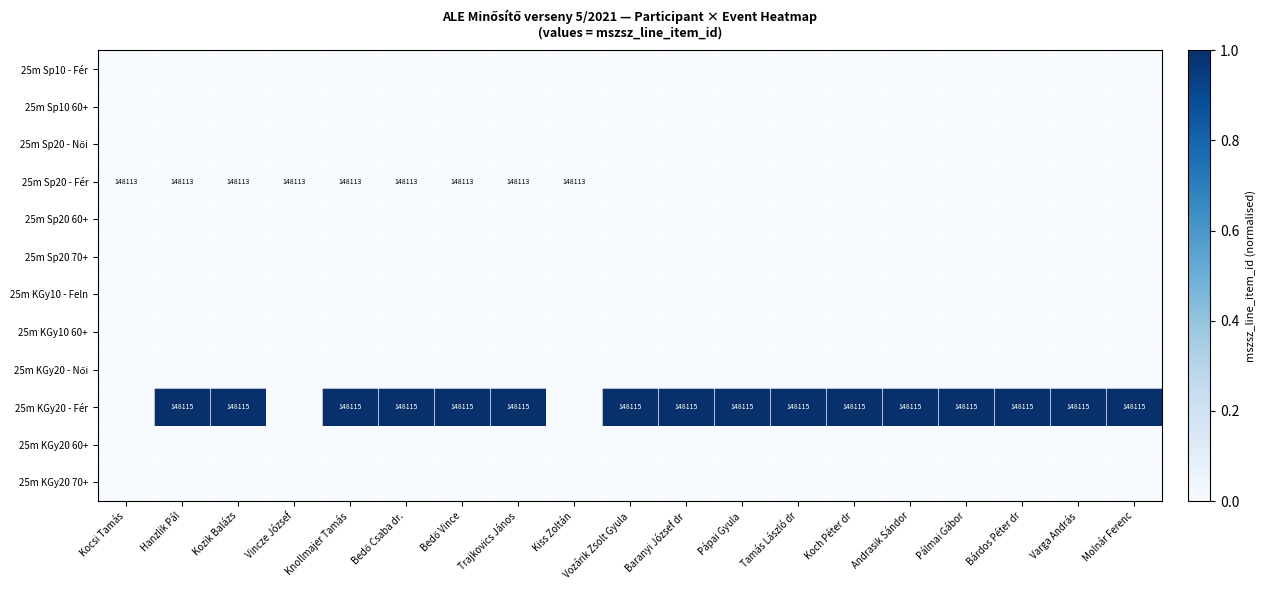

Which has a higher value, Andrasik Sándor or Kocsi Tamás?

Andrasik Sándor